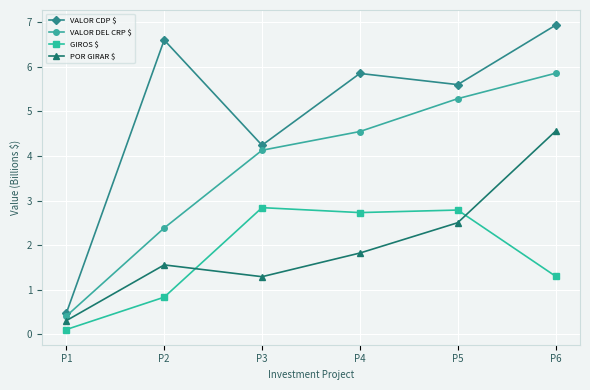

What is the greatest value displayed?

6.9